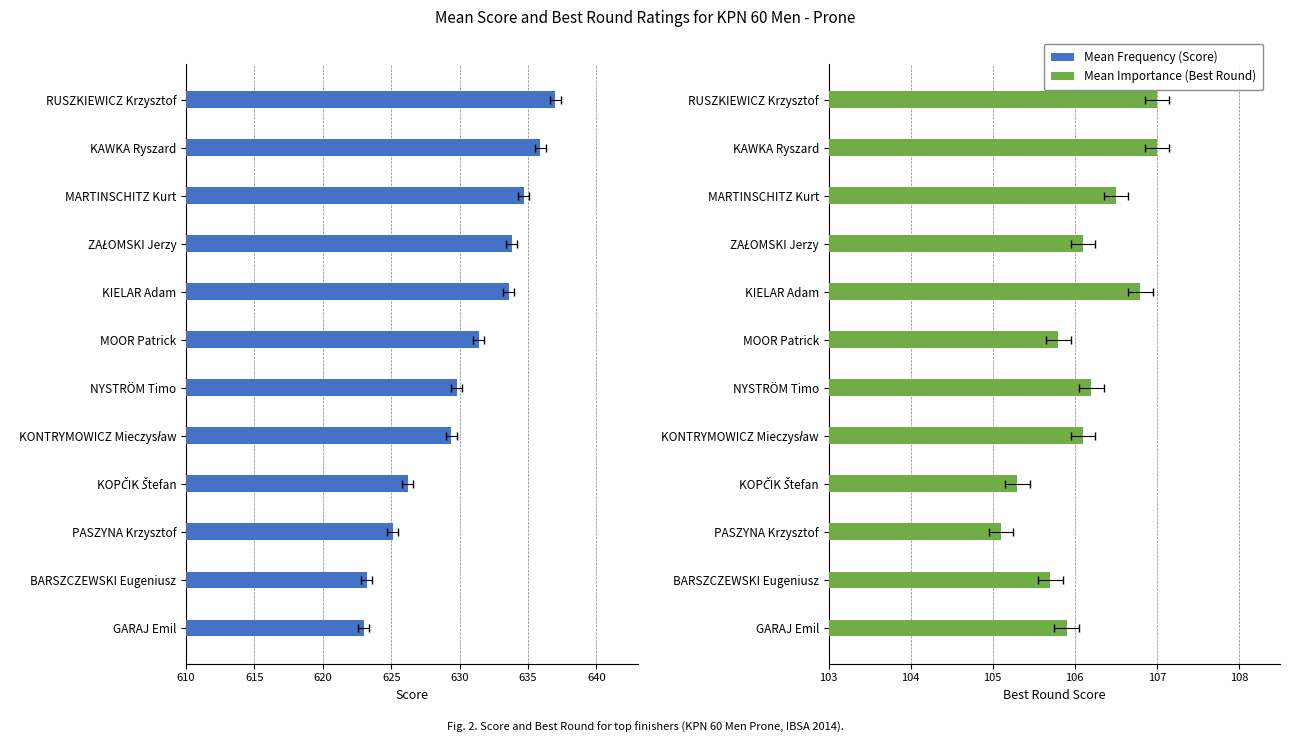

How many groups of bars are there?

12